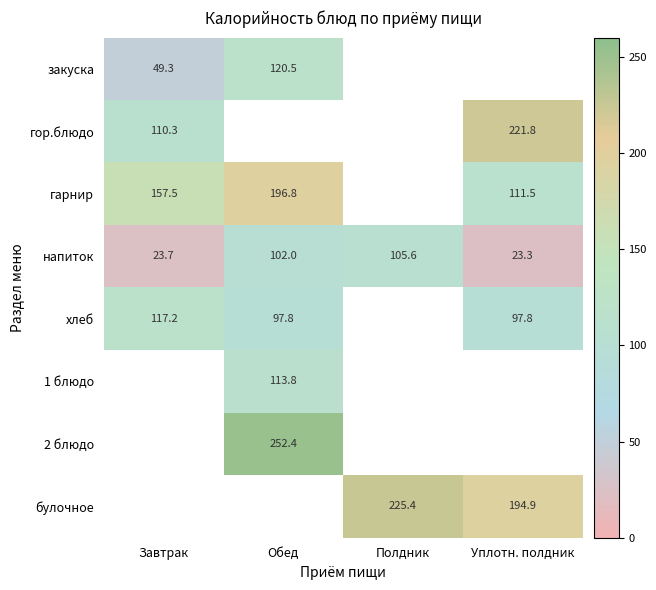

Is the value of гор.блюдо at Завтрак greater than the value of 1 блюдо at Обед?

No